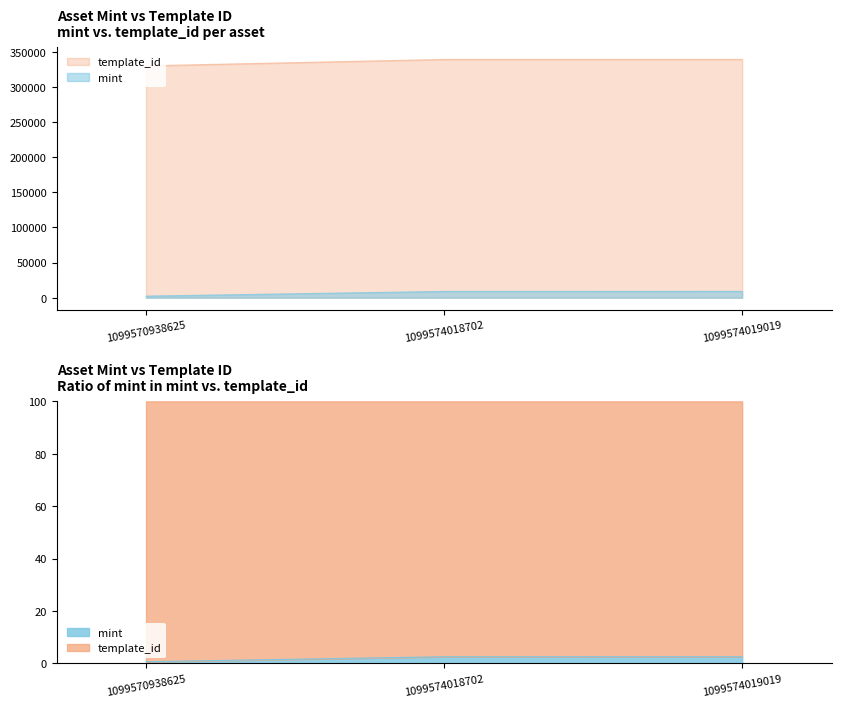

At which category is the sum across all series the highest?

1099574019019